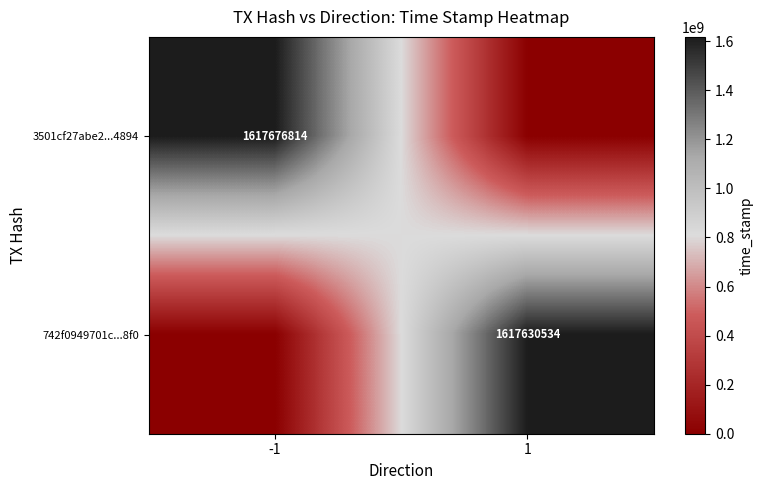

Is the value of 742f0949701c...8f0 at 1 greater than the value of 3501cf27abe2...4894 at -1?

No